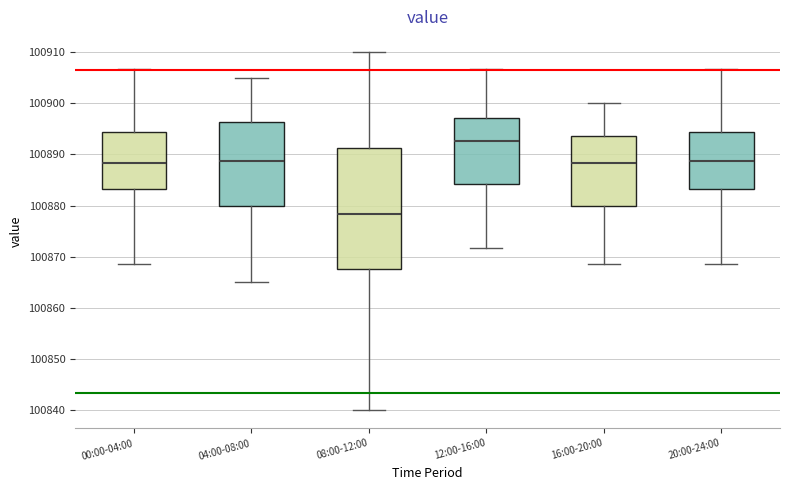

Reading left to right, transcribe this box plot: for each box, give where its median line is, the range the box spans, and where its two whiskers end, as read against the y-axis. The values are not printed on the chart, so give them approximately, as read against the axis.

00:00-04:00: median 100888, box 100883 to 100894, whiskers 100869 to 100907
04:00-08:00: median 100889, box 100880 to 100896, whiskers 100865 to 100905
08:00-12:00: median 100878, box 100868 to 100891, whiskers 100840 to 100910
12:00-16:00: median 100893, box 100884 to 100897, whiskers 100872 to 100907
16:00-20:00: median 100888, box 100880 to 100894, whiskers 100869 to 100900
20:00-24:00: median 100889, box 100883 to 100894, whiskers 100869 to 100907